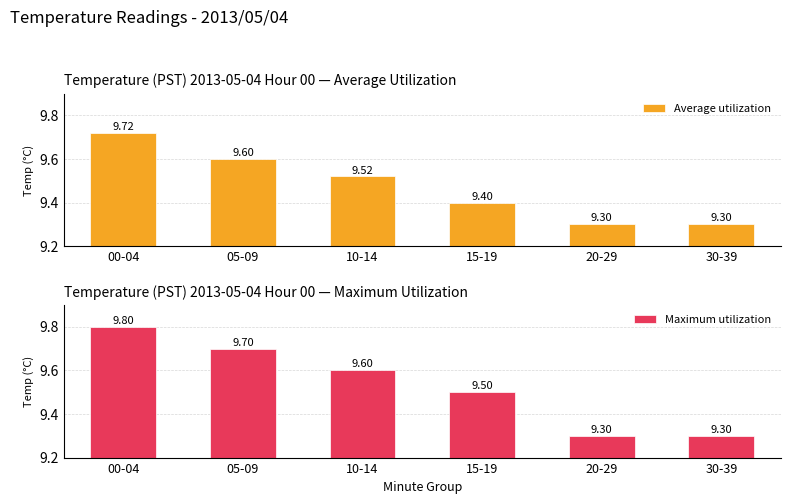

What is the label of the 1st bar from the left?

00-04